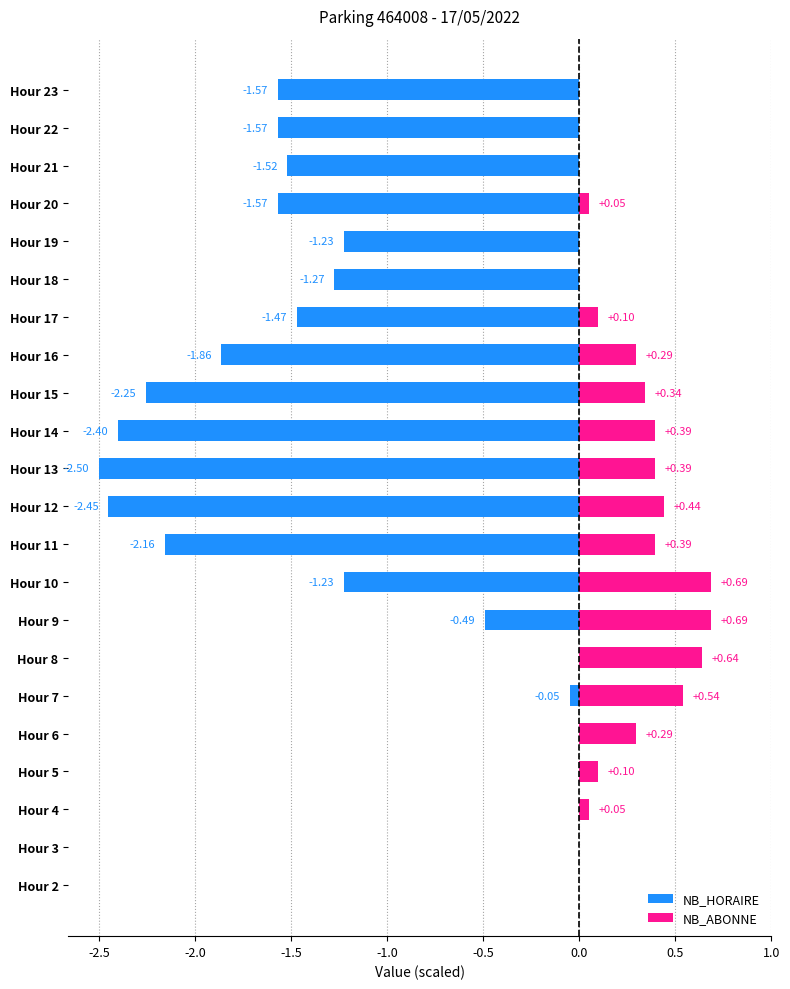

Is the value of NB_HORAIRE at Hour 5 greater than the value of NB_ABONNE at Hour 21?

No